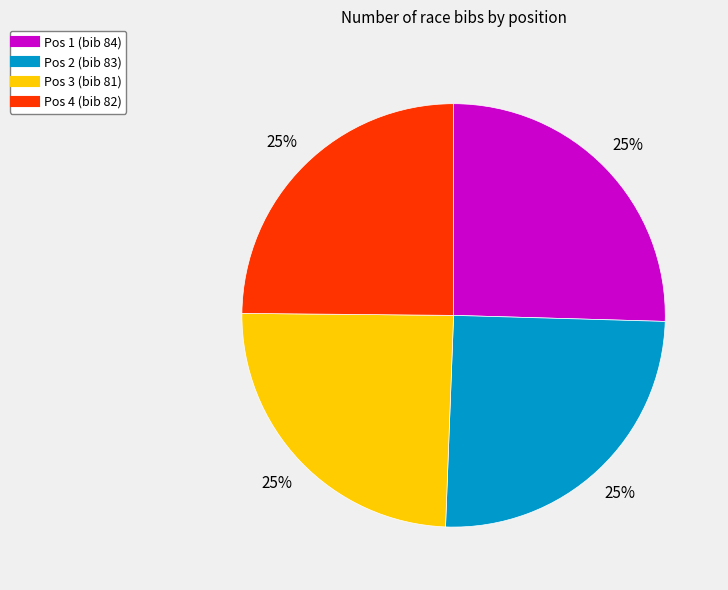

Does any single category account for the majority?

No